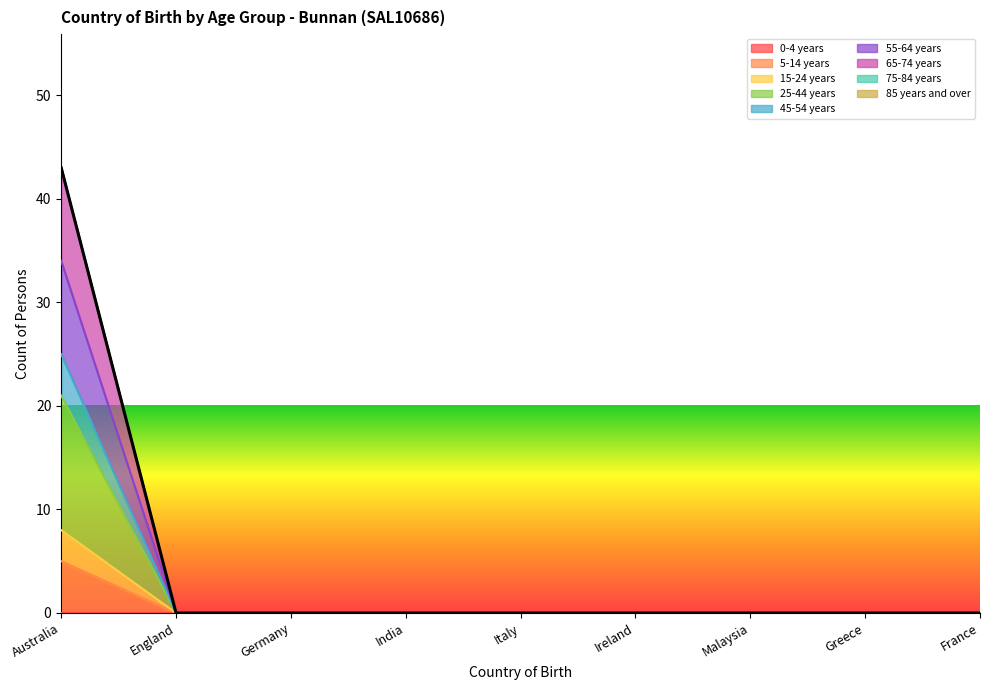

True or false: 45-54 years and 5-14 years intersect in this chart.

False